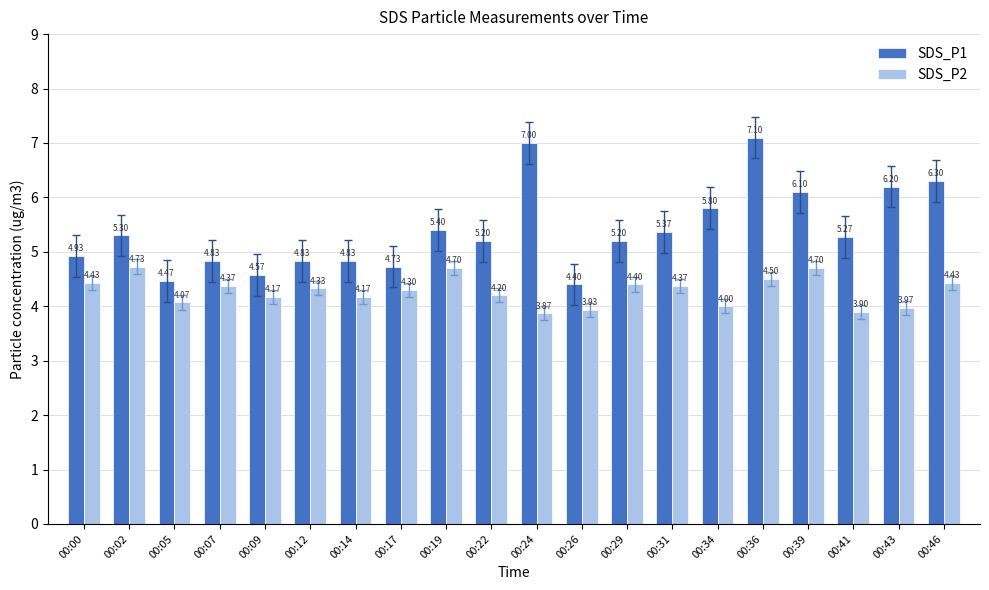

At which label is SDS_P1 closest to 5?

00:00